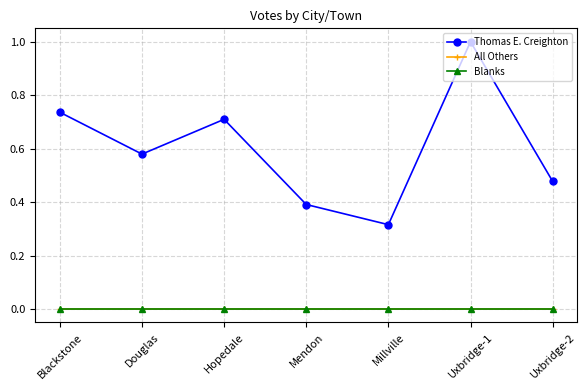

What position from the left is Douglas?

2